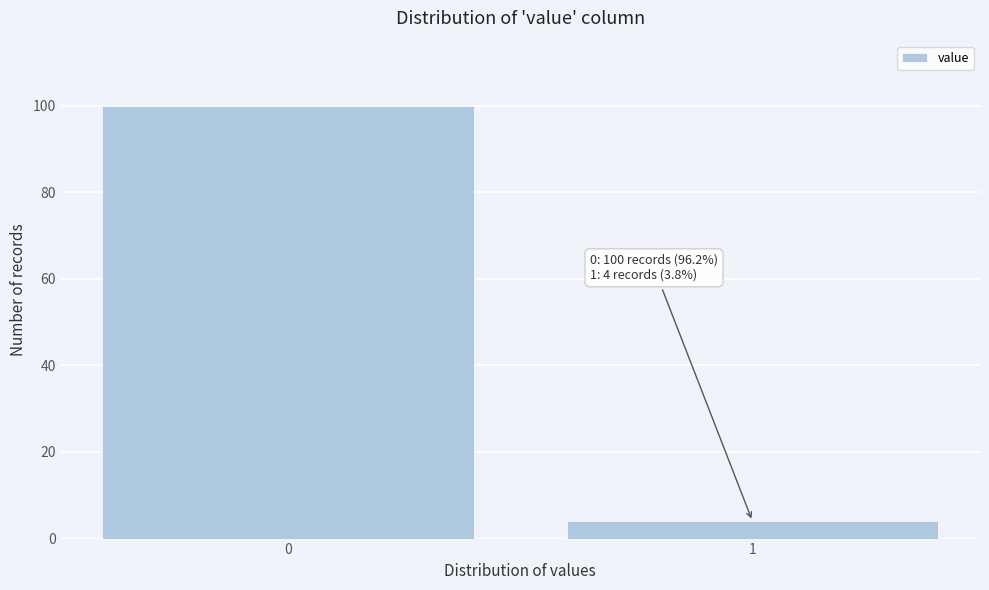

Reading right to left, what are all the values shown in this chart?

4	100